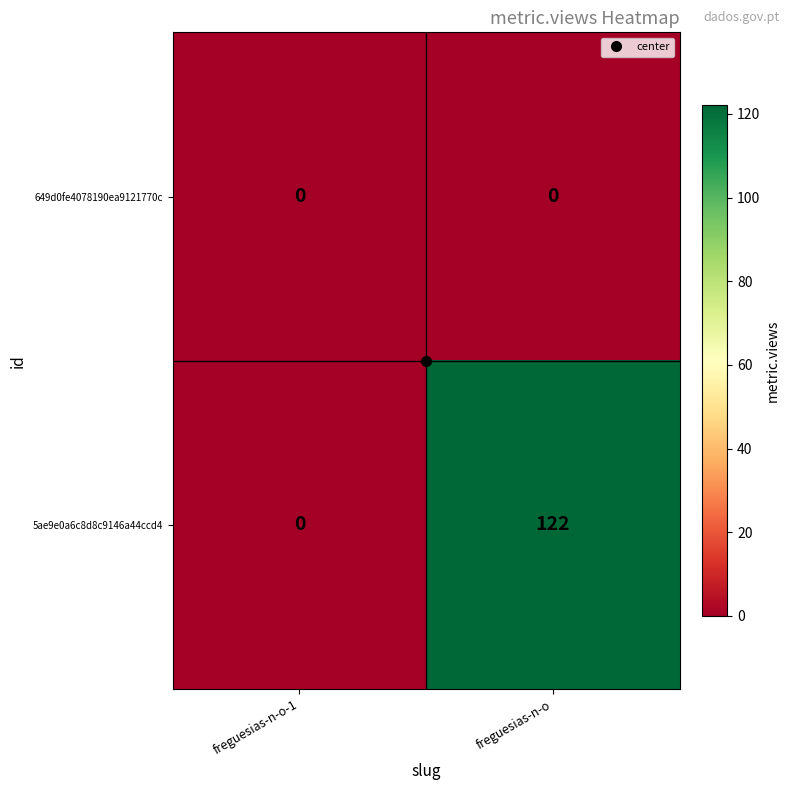

What is the difference between the 5ae9e0a6c8d8c9146a44ccd4 values at freguesias-n-o-1 and freguesias-n-o?

122